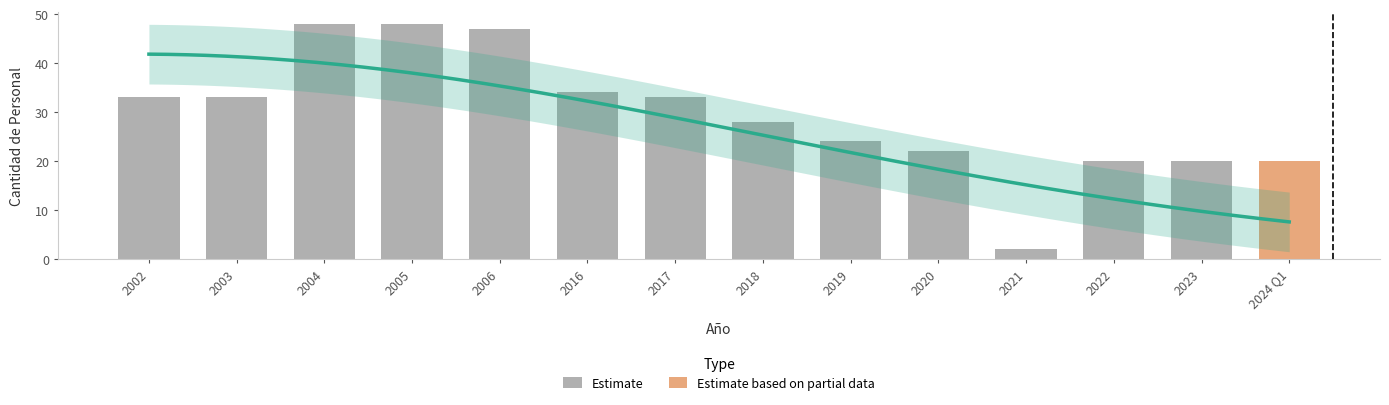

At which label is the value closest to 25?

2019